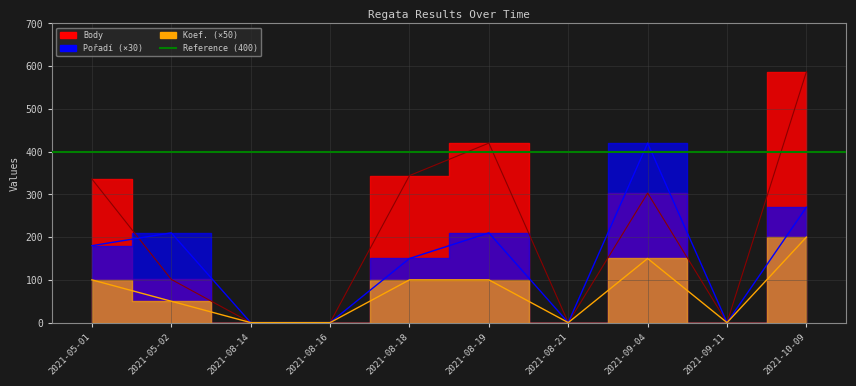

Where is the first local minimum for Koef.?

2021-08-21